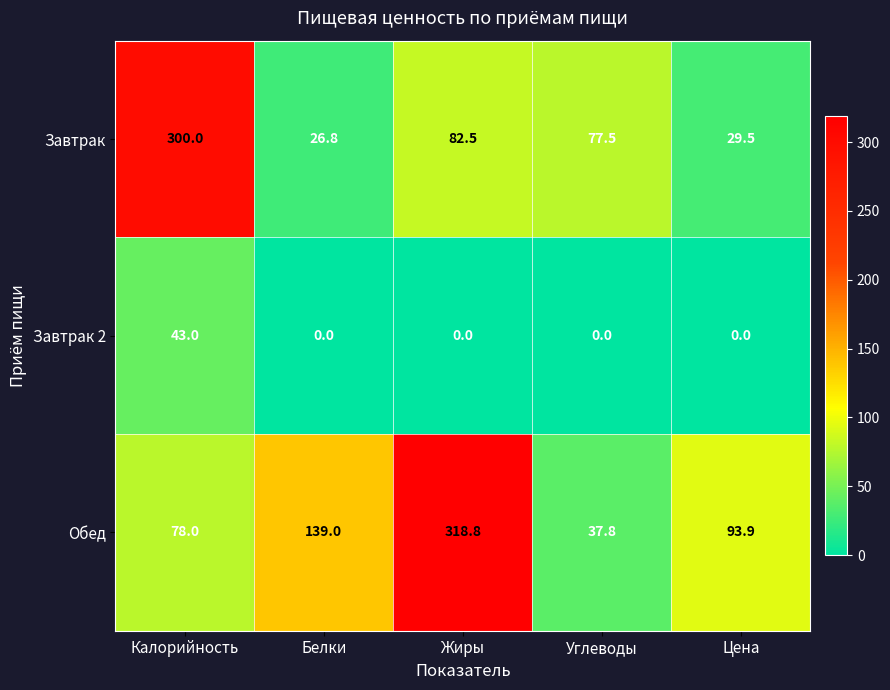

What is the difference between the Завтрак 2 values at Углеводы and Калорийность?

43.0